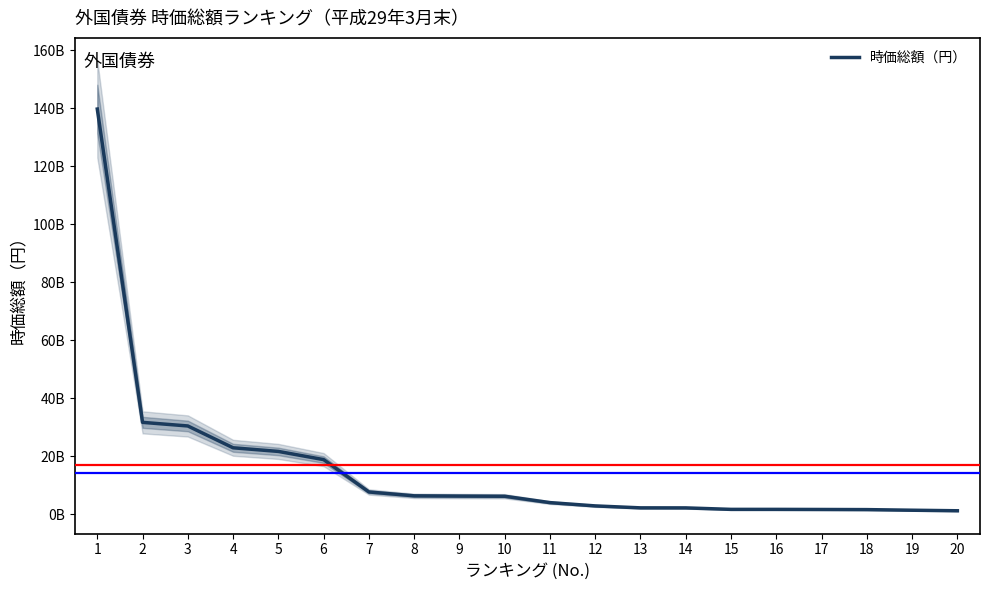

What is the sum of the values at 14 and 6?

21035190193